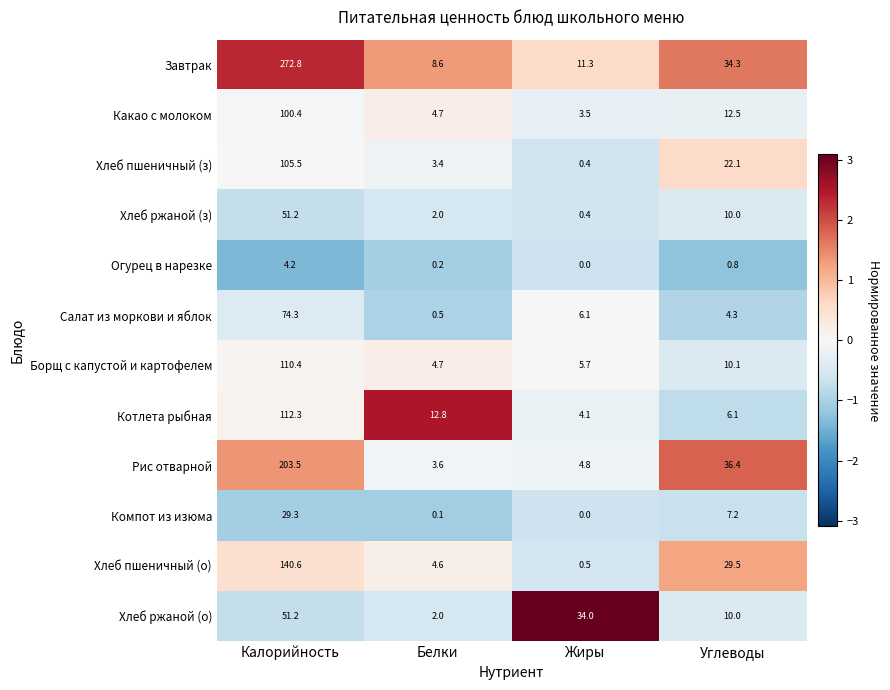

Which category has the lowest value in the Котлета рыбная series?

Жиры